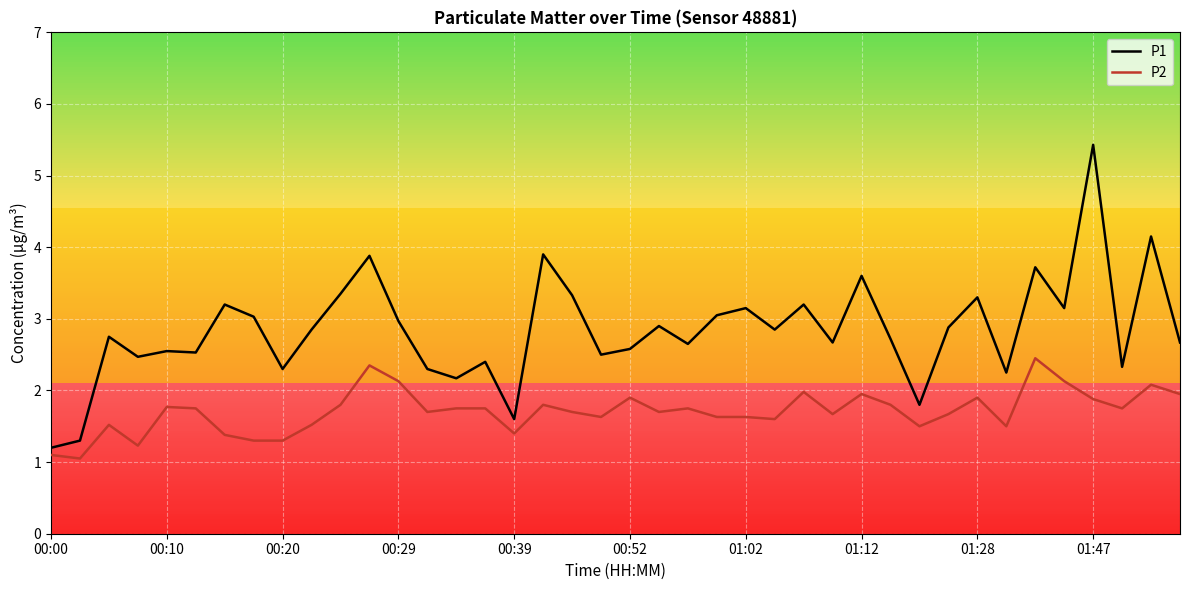

Which series has the widest spread of values?

P1